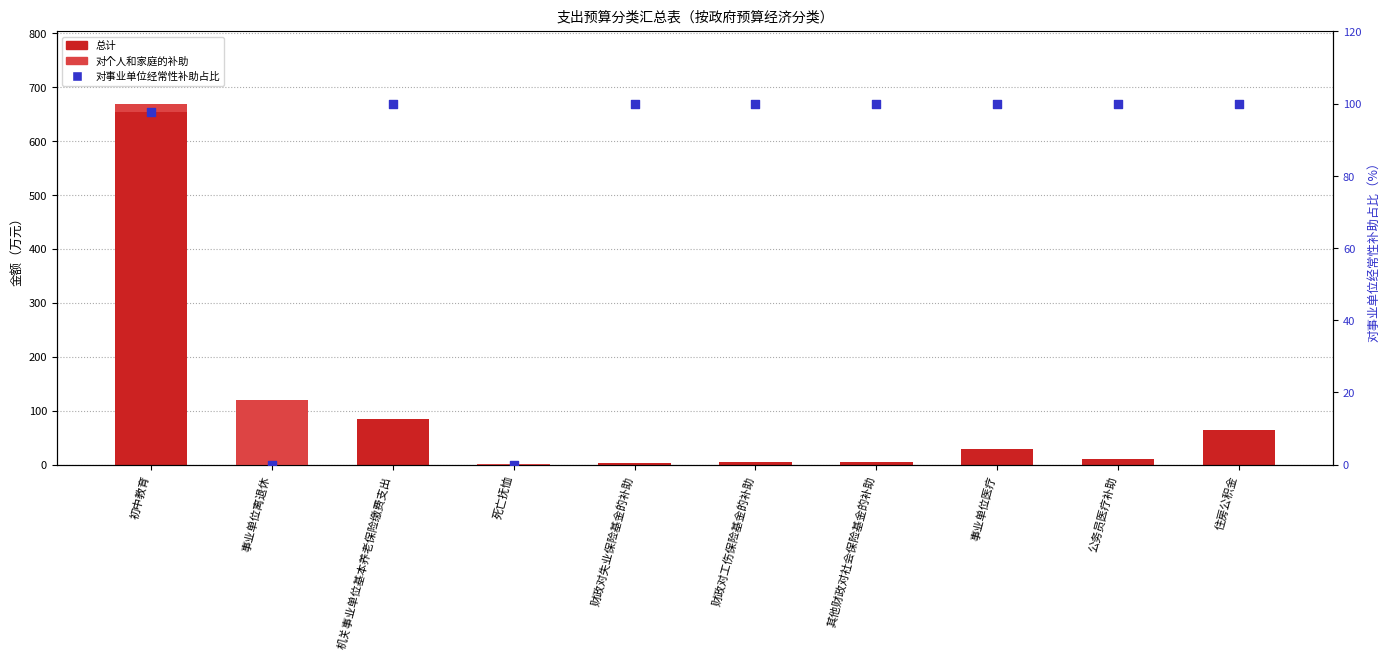

Which series reaches the maximum Y coordinate?

总计